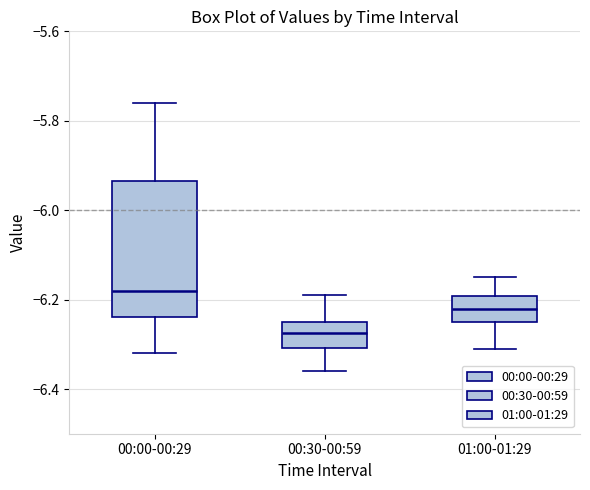

Where is the lower edge of the box for 00:30-00:59 on the y-axis? The values are not printed on the chart, so give them approximately, as read against the axis.

-6.30